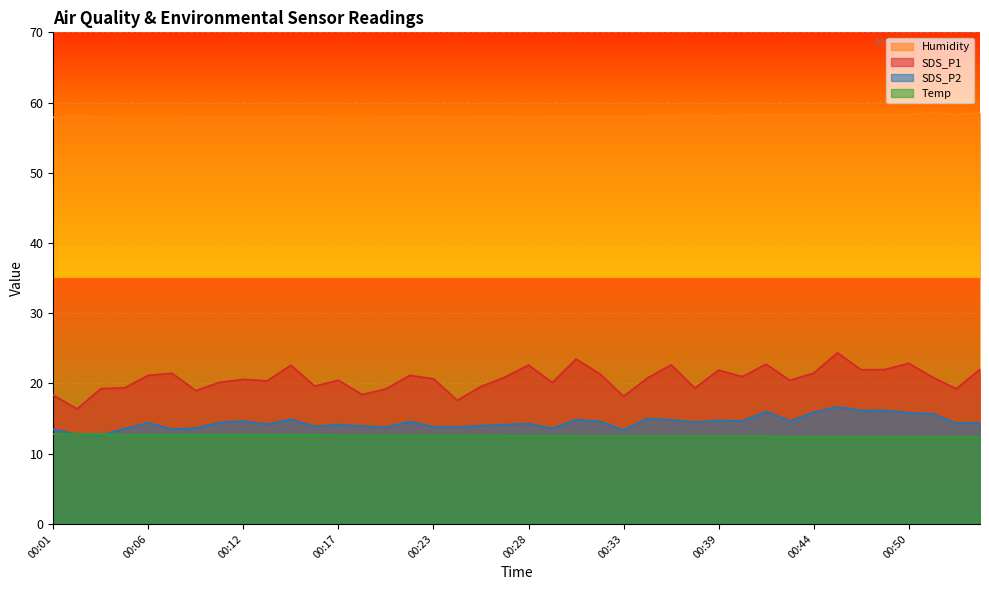

What are all the series names shown in the legend?

Humidity, SDS_P1, SDS_P2, Temp